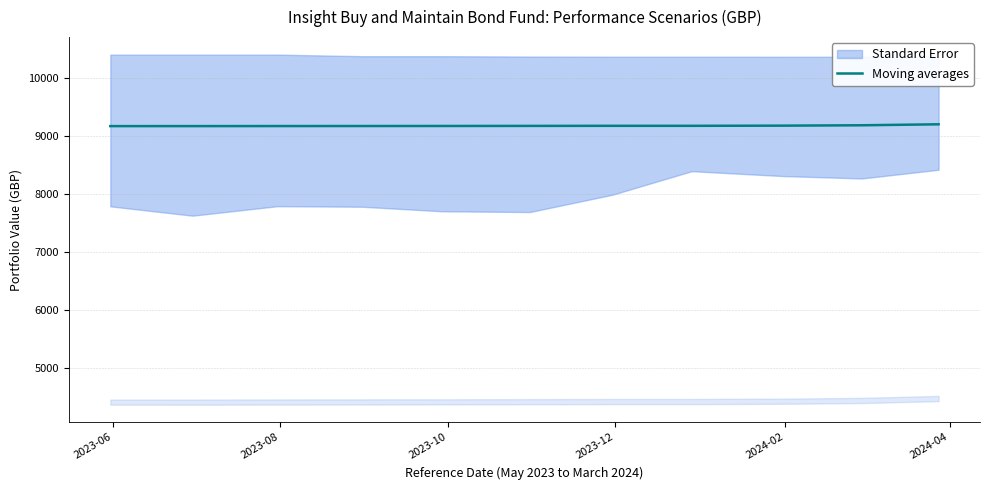

How many lines are shown in the chart?

1